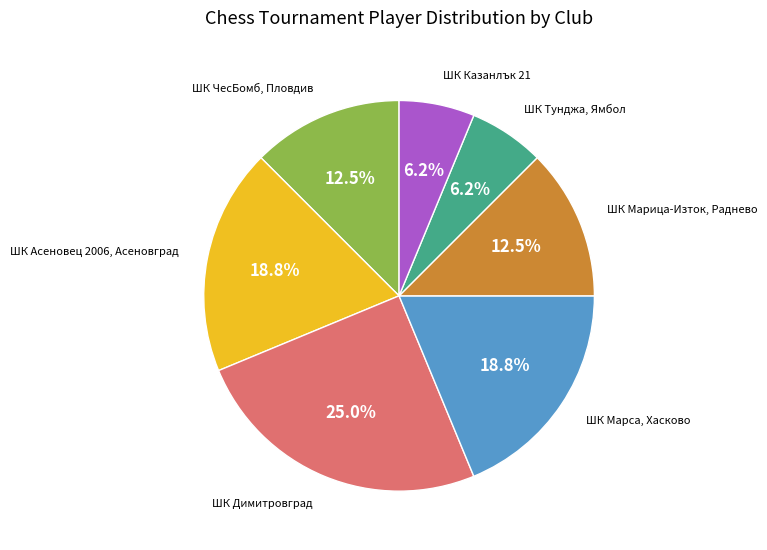

To the nearest percent, what is the difference between the largest and smallest slice percentages?

19%